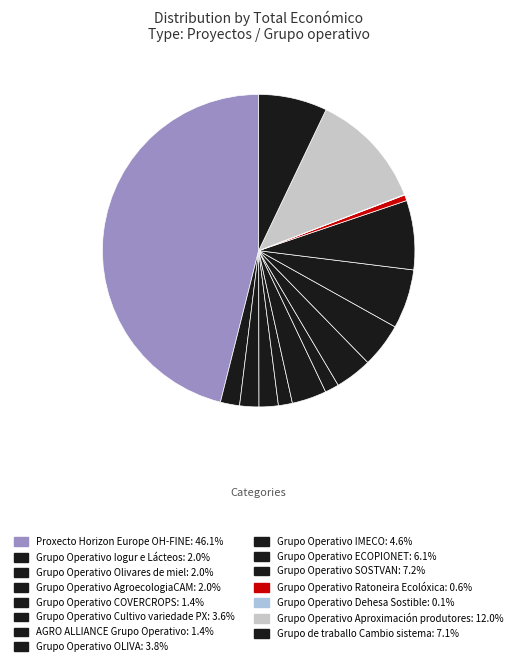

To the nearest percent, what portion does Grupo de traballo Cambio sistema represent?

7%